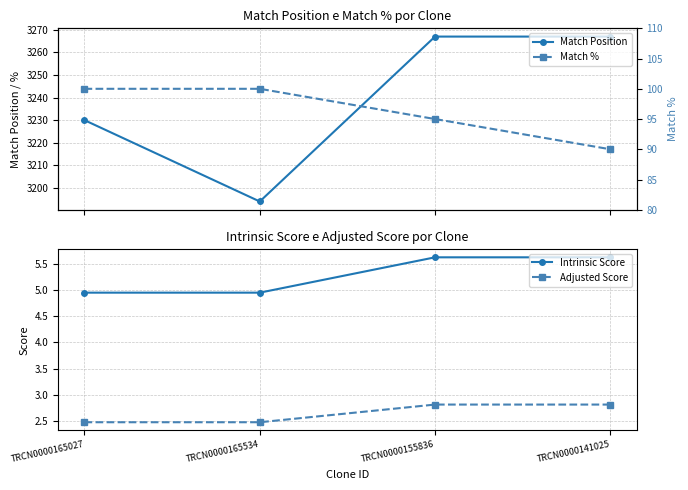

Is it true that Adjusted Score equals 2.5 at TRCN0000165534?

True